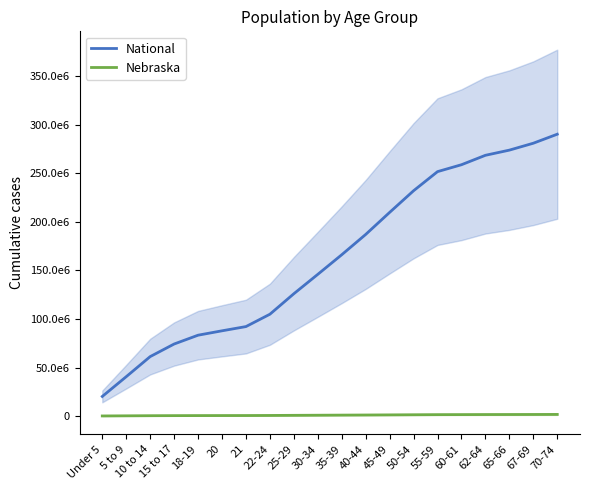

Is it true that Nebraska equals 770824 at 25-29?

True